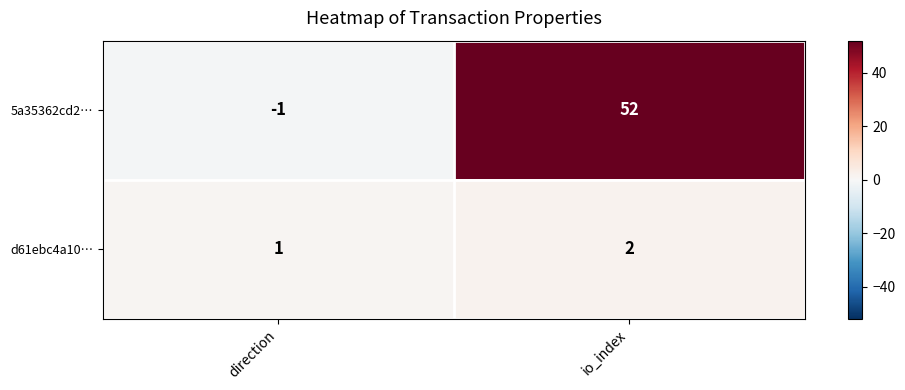

True or false: 5a35362cd2… has a value of 20 at io_index.

False